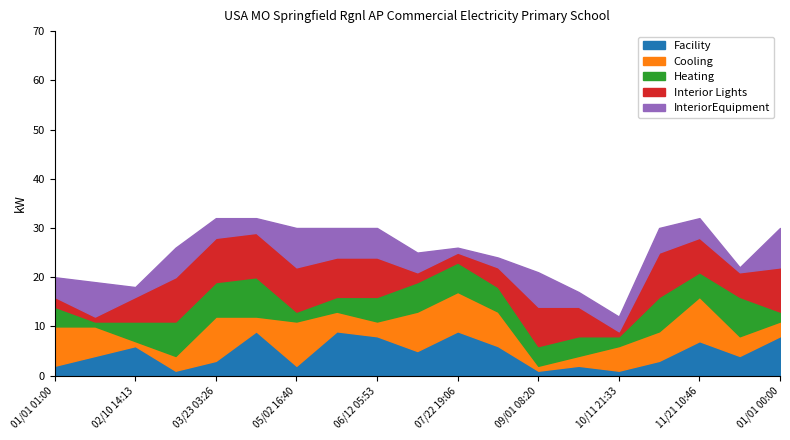

Count the Cooling values in the range 3 to 8.

13